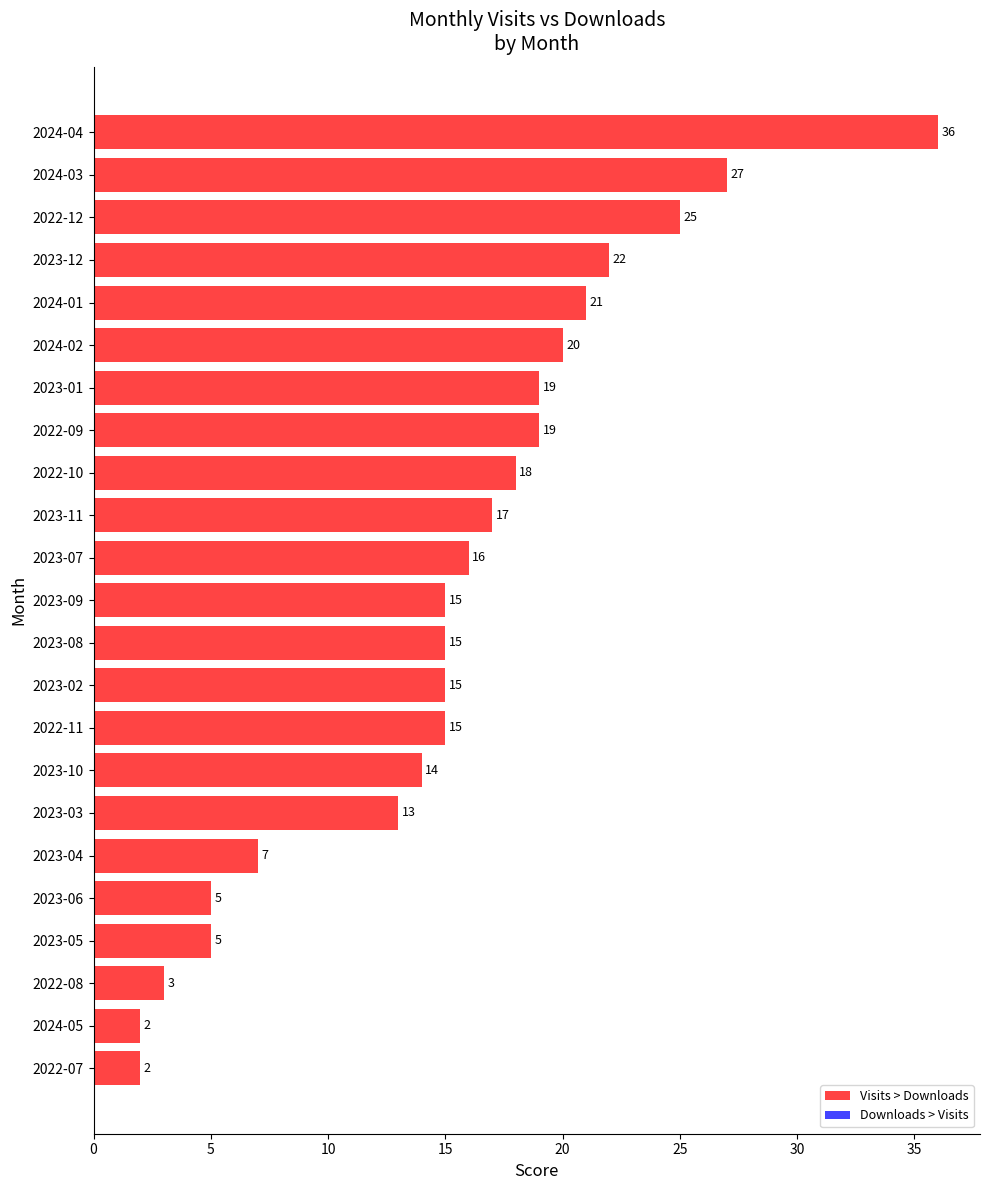

What is the sum of all values?

351